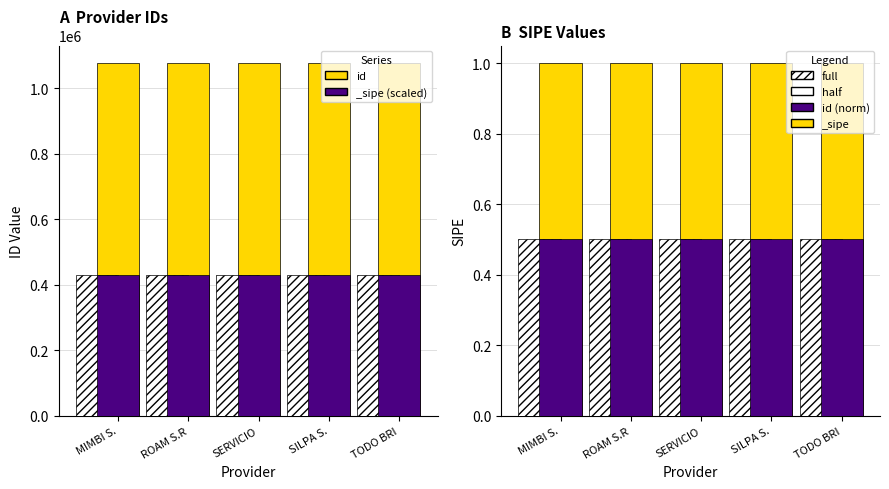

At which label does id first exceed 1075964?

ROAM S.R